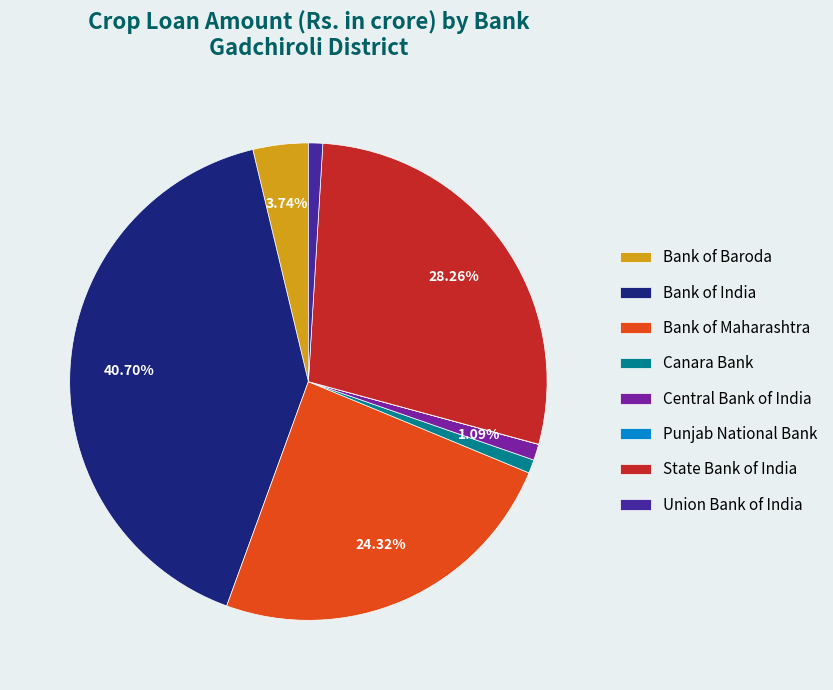

Does any single category account for the majority?

No